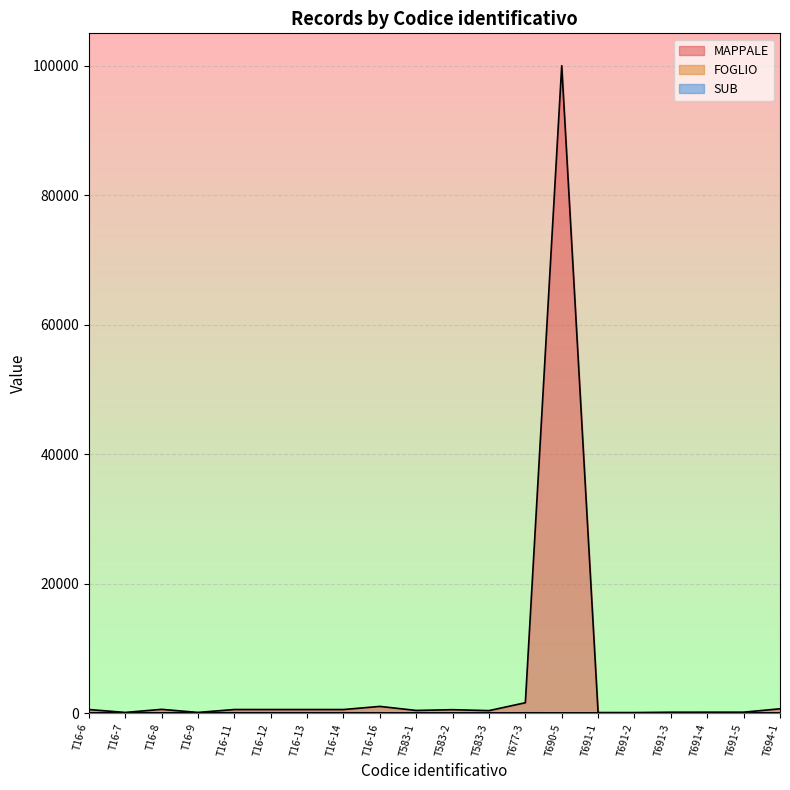

At which label is FOGLIO closest to 19?

T694-1